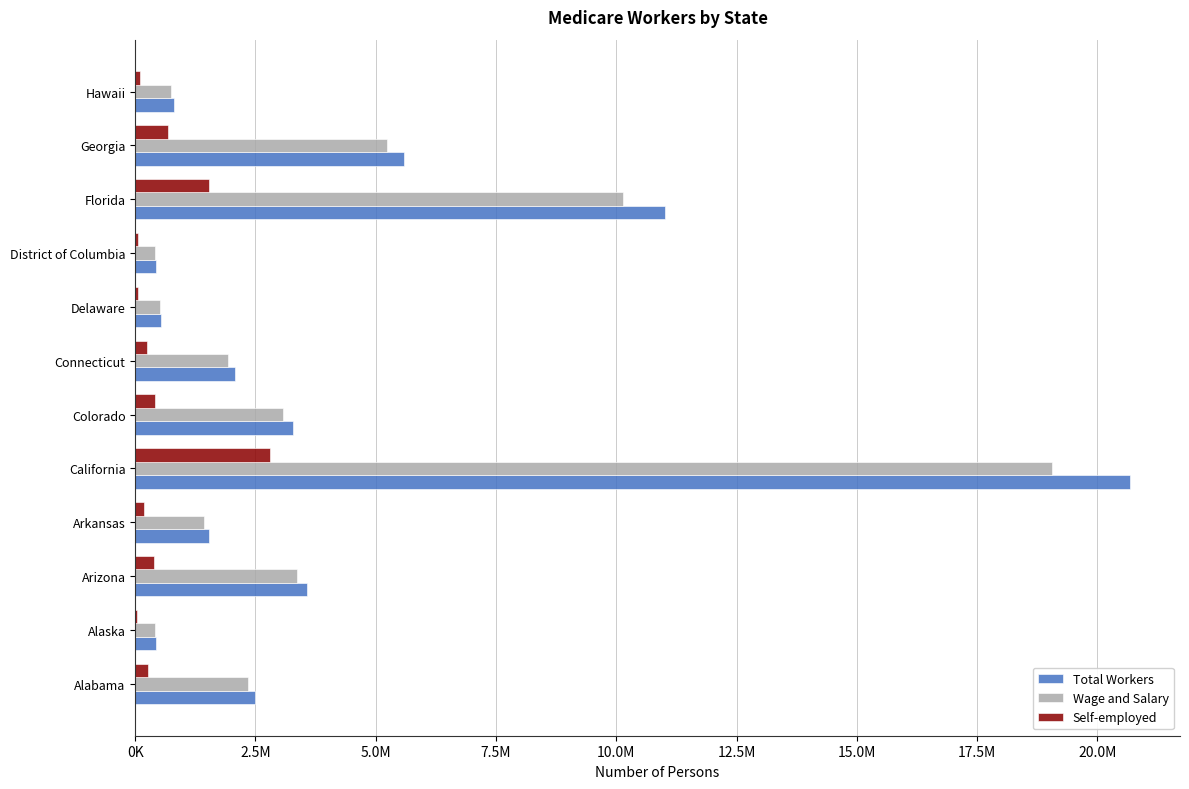

What are all the series names shown in the legend?

Total Workers, Wage and Salary, Self-employed